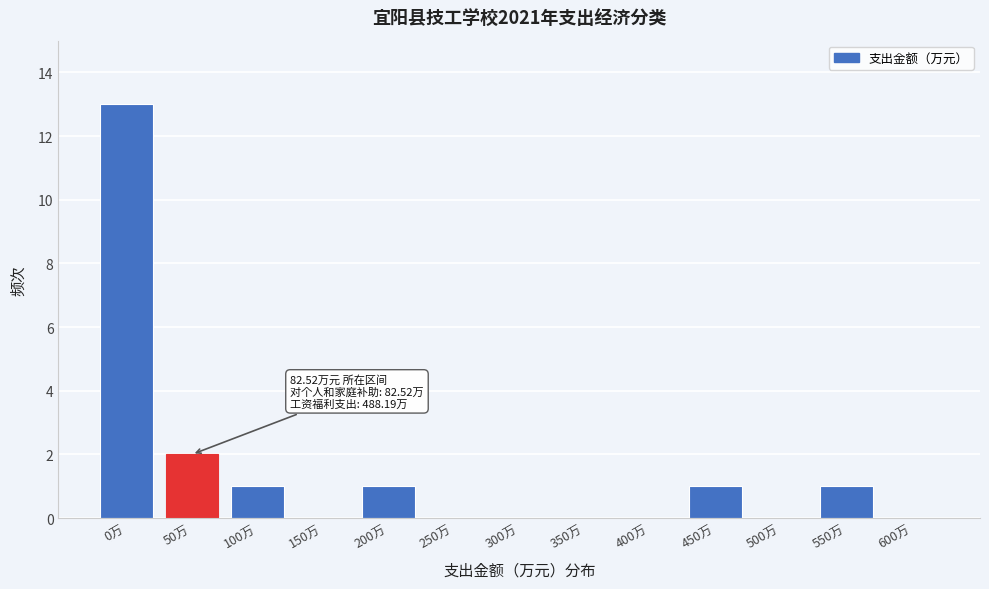

Reading right to left, list all the values displayed in this chart.

600万=0	550万=1	500万=0	450万=1	400万=0	350万=0	300万=0	250万=0	200万=1	150万=0	100万=1	50万=2	0万=13